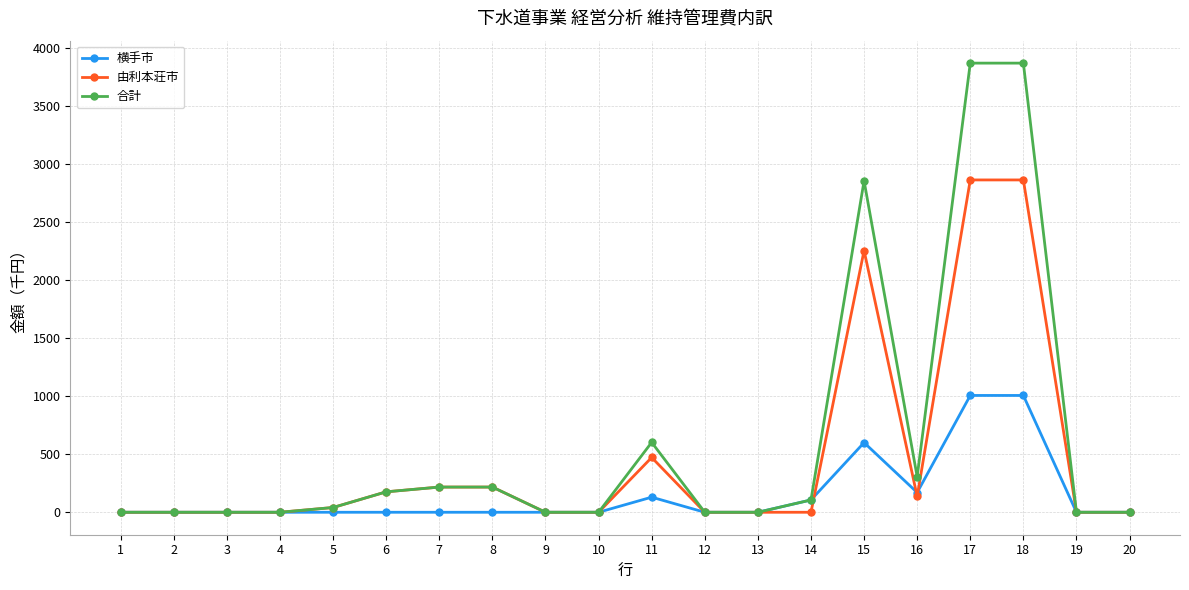

True or false: 合計 has a value of -2656 at 13.

False